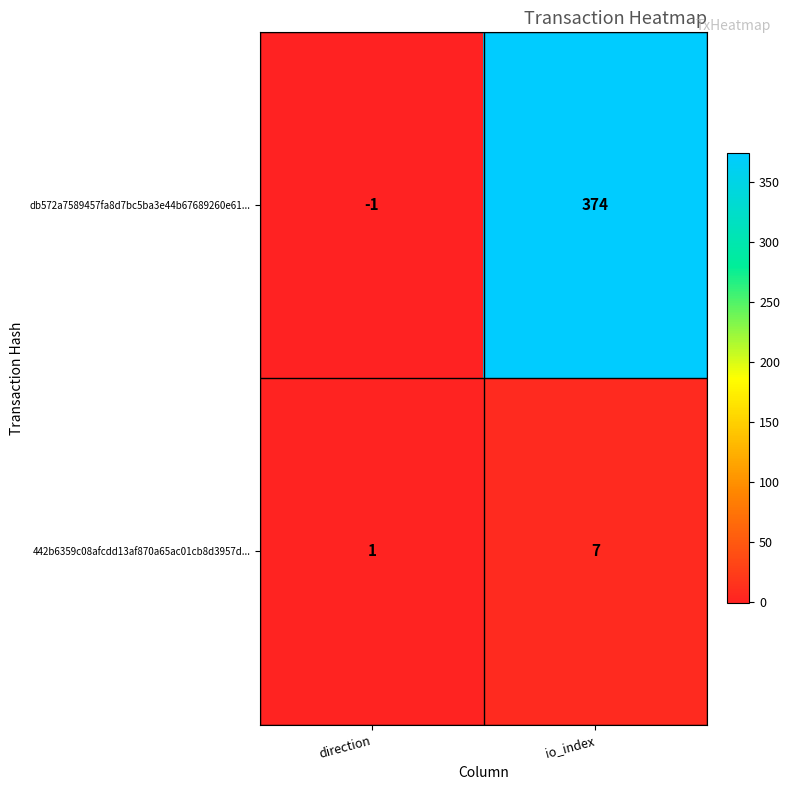

What is the difference between the 442b6359c08afcdd13af870a65ac01cb8d3957d... values at direction and io_index?

6